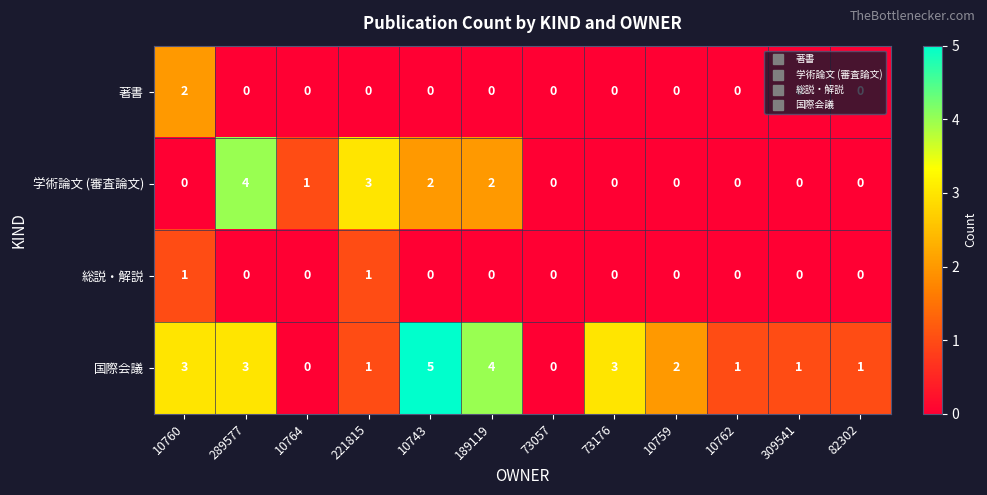

What is the difference between the maximum and minimum values in the 学術論文 (審査論文) series?

4